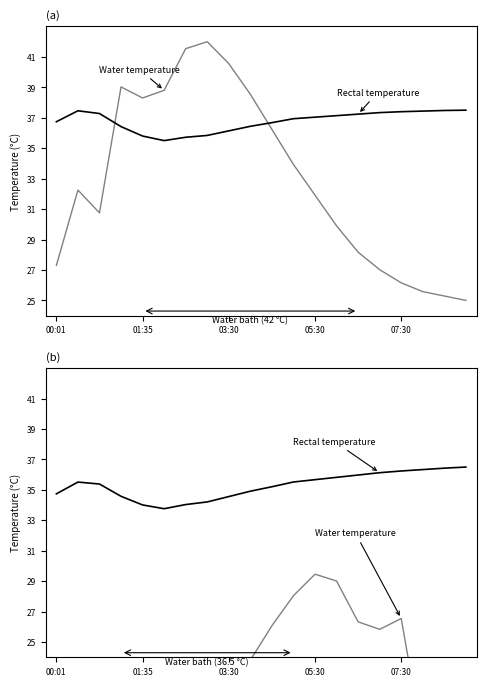

How many data points in temperature are less than 35?

8